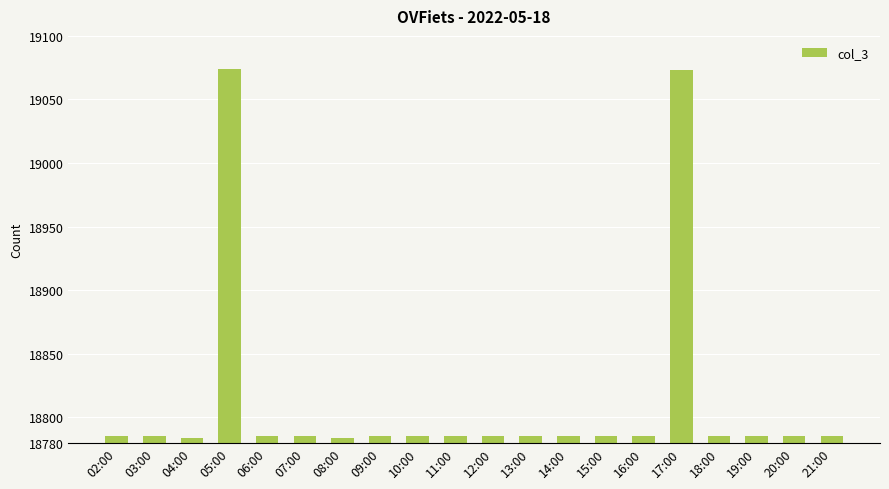

What is the difference between the second highest and minimum values?

289